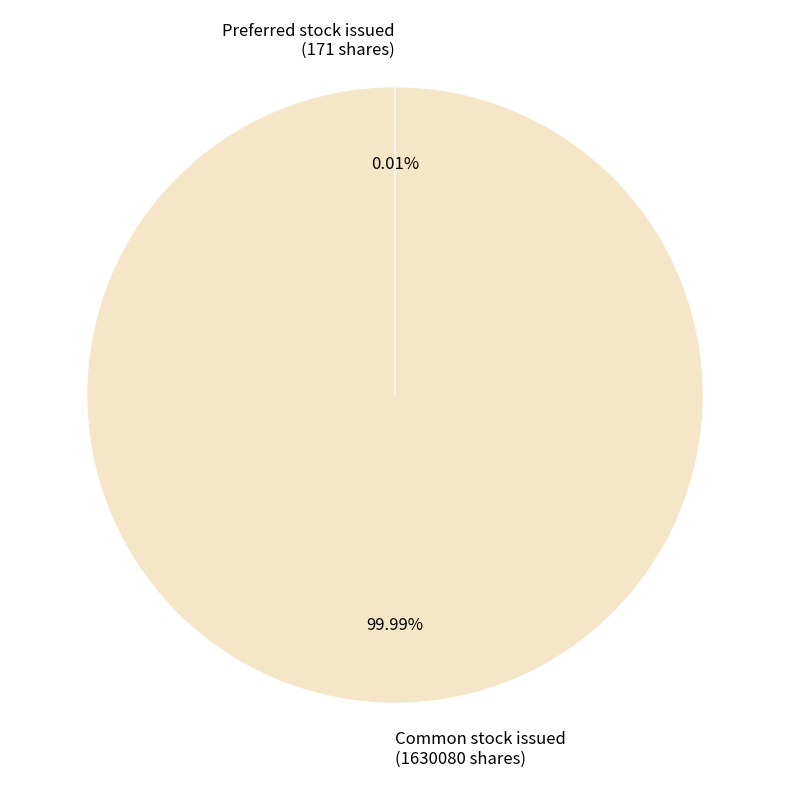

Is there any slice that represents more than half of the pie?

Yes